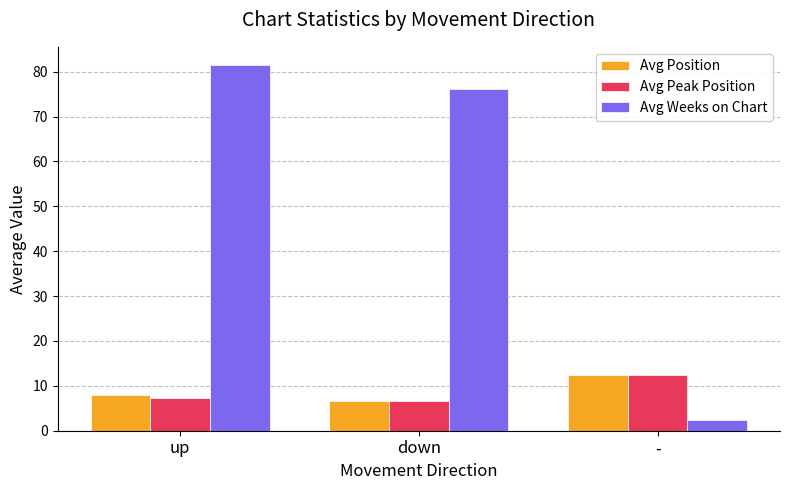

What is the lowest value of the Avg Peak Position series?

6.6